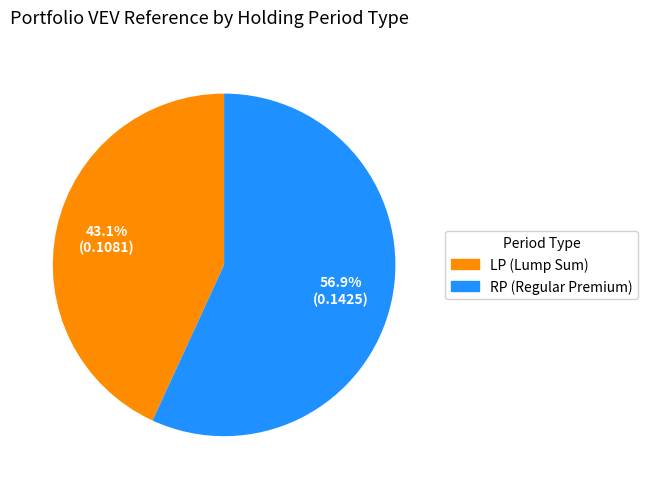

Is there a majority slice in this chart?

Yes